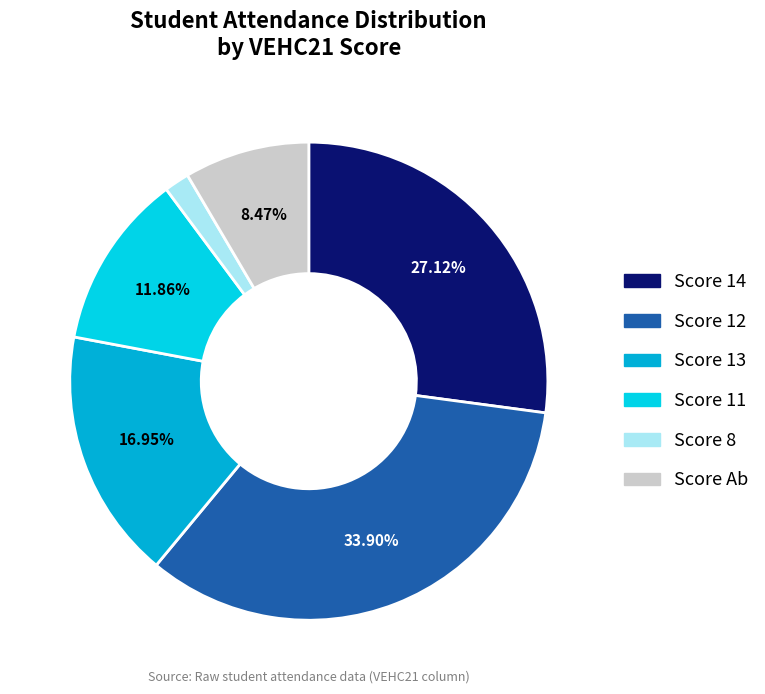

How many segments does this pie chart have?

6